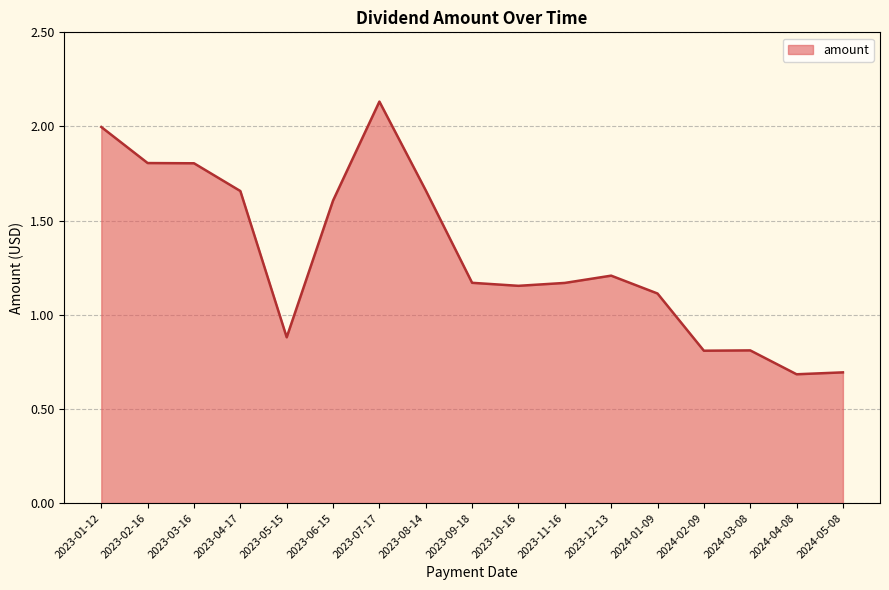

At which label does the data first exceed 1?

2023-01-12